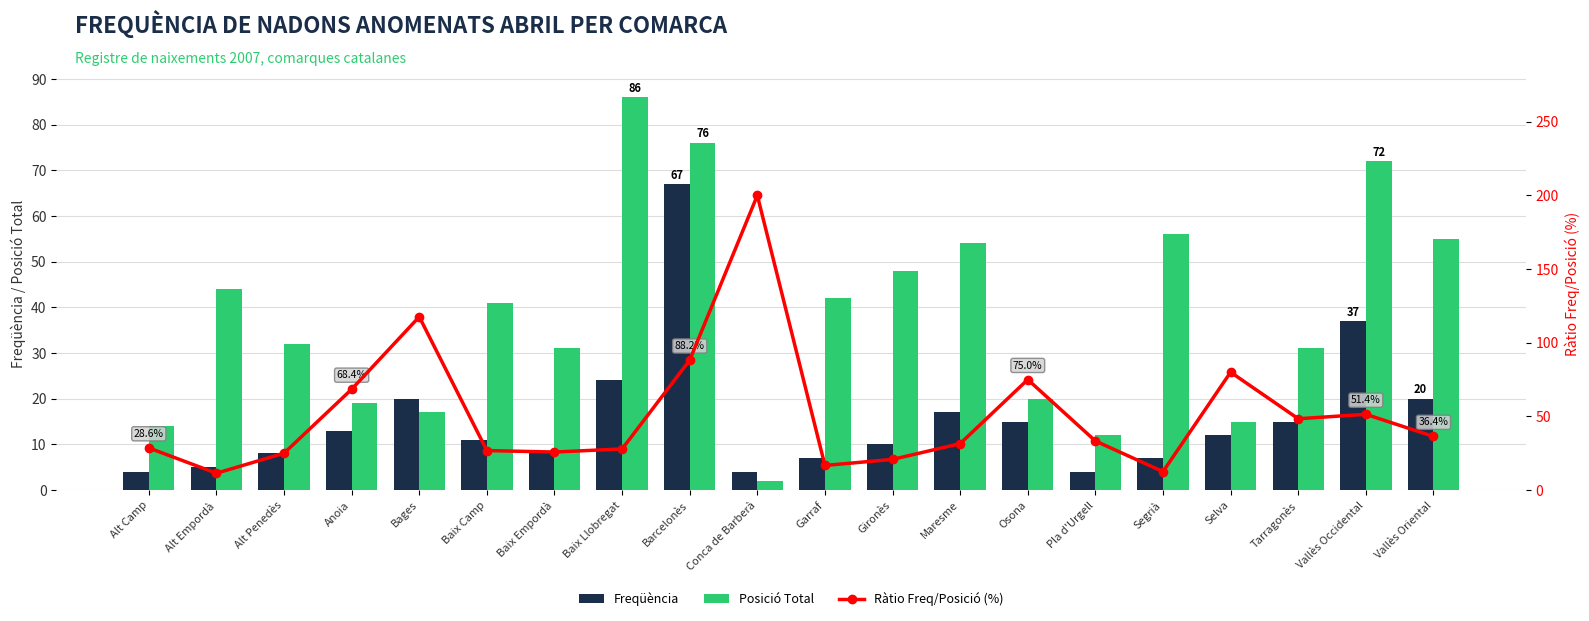

How many values in the Freqüència series exceed 12?

9